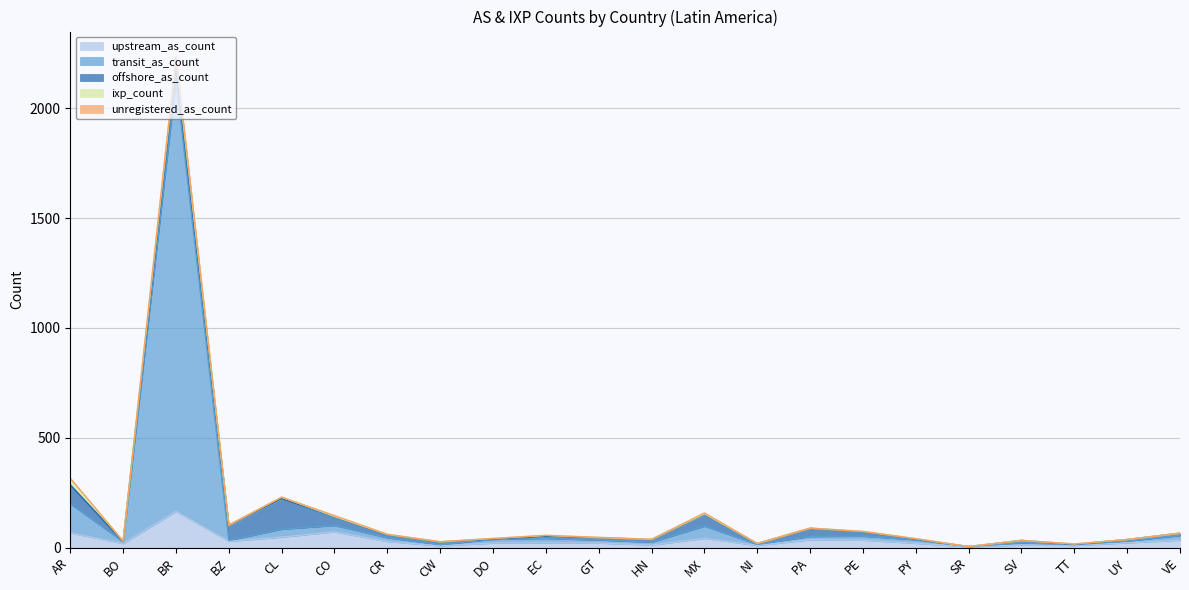

Which label corresponds to the largest value in the chart?

BR